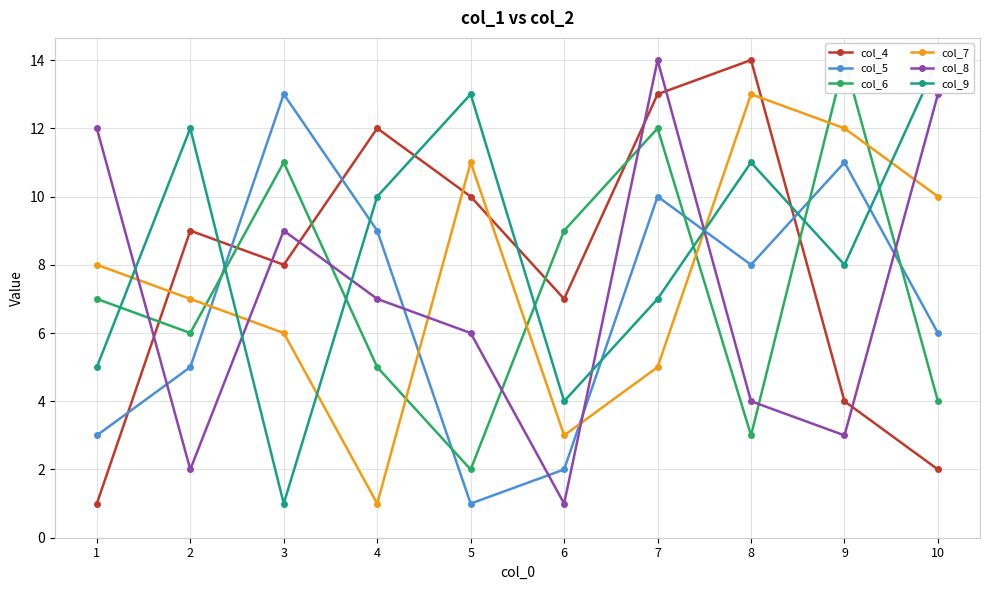

At which category does col_6 reach its first local peak?

3